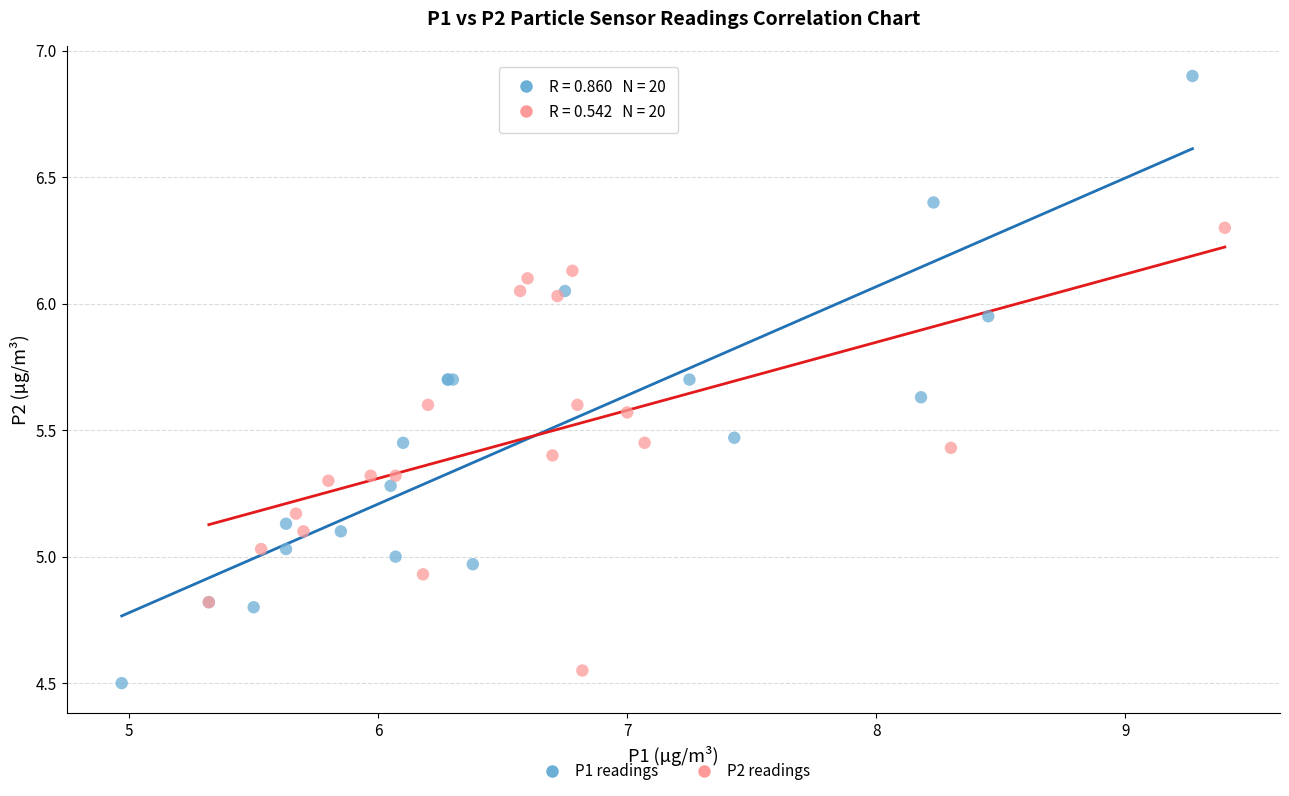

Which series has the widest spread of Y values?

P1 readings